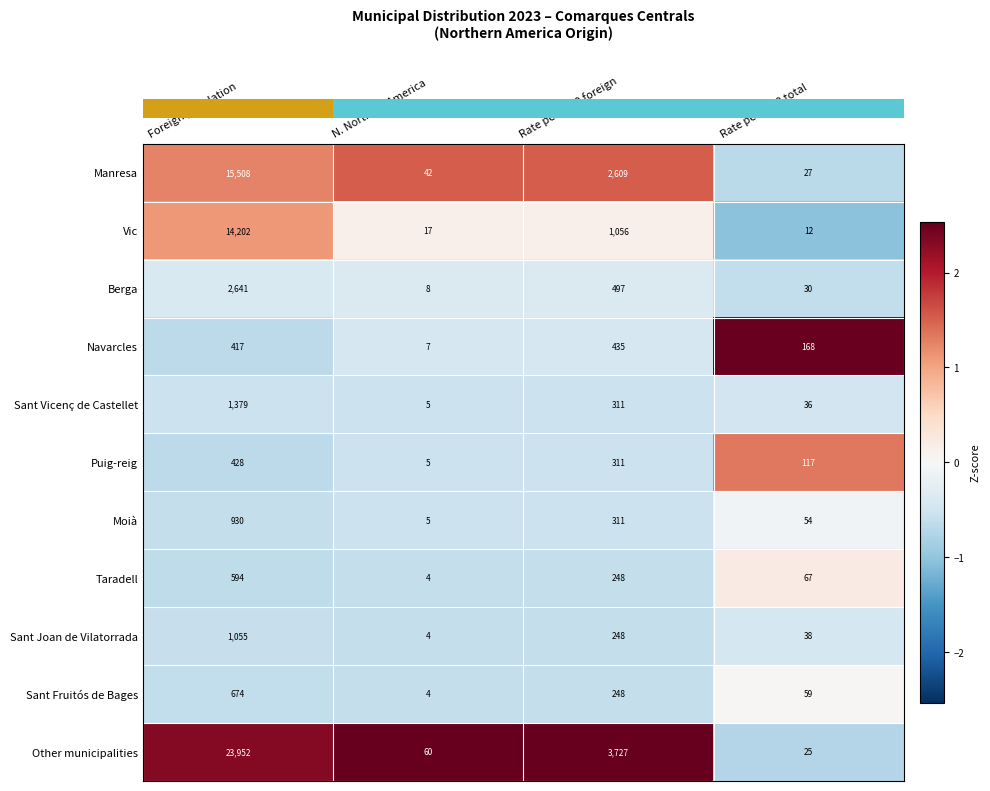

What is the difference between the Sant Vicenç de Castellet values at Rate per 1000 foreign and N. Northern America?

306